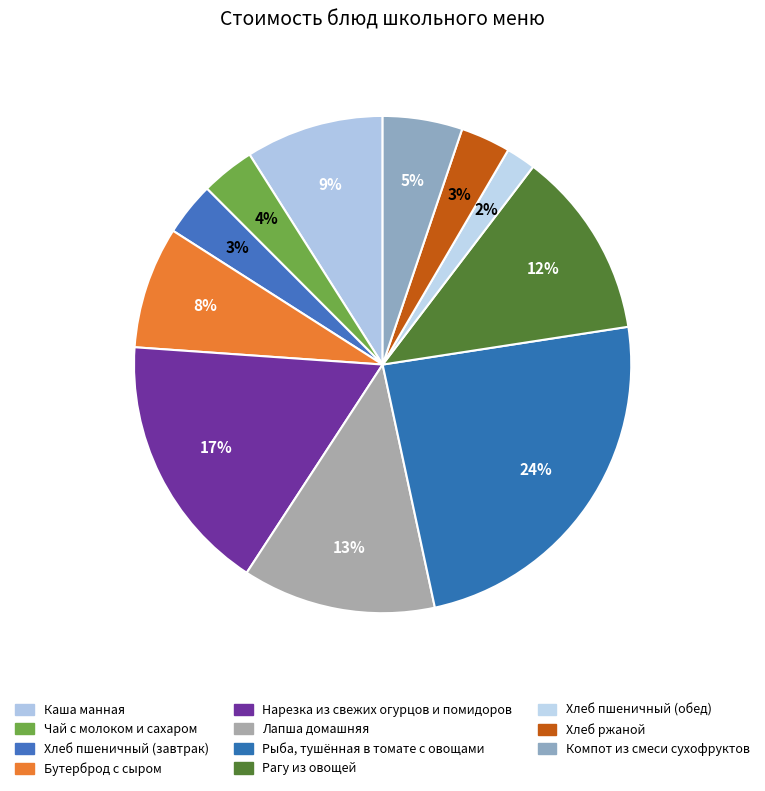

To the nearest percent, what is the average slice percentage?

9%